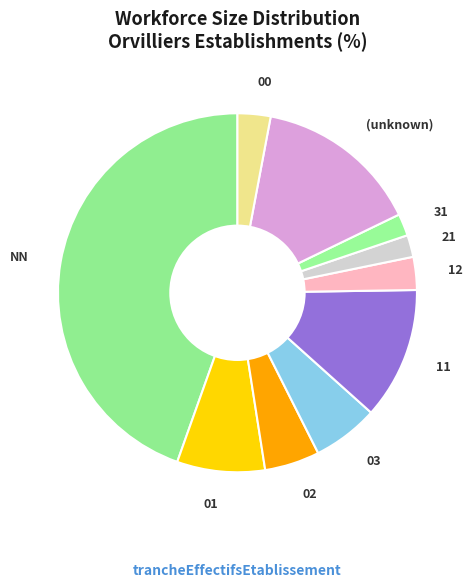

Count the number of slices in the pie.

10